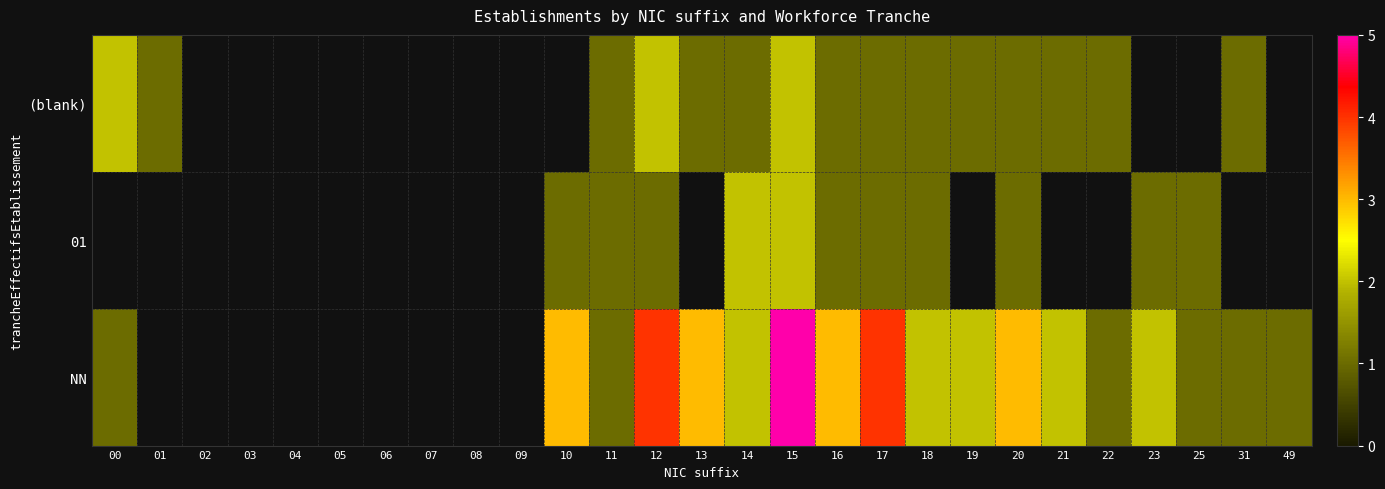

What is the maximum value shown in the chart?

5